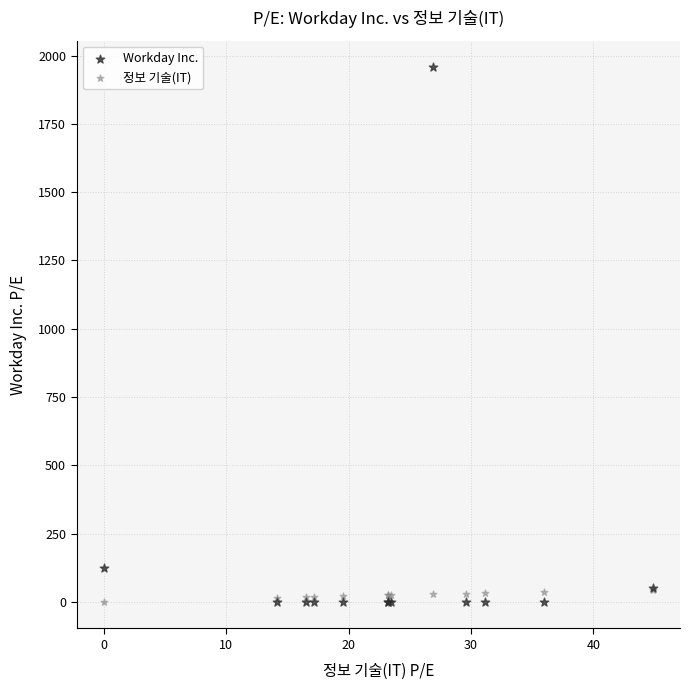

Which series contains the highest Y value?

Workday Inc.